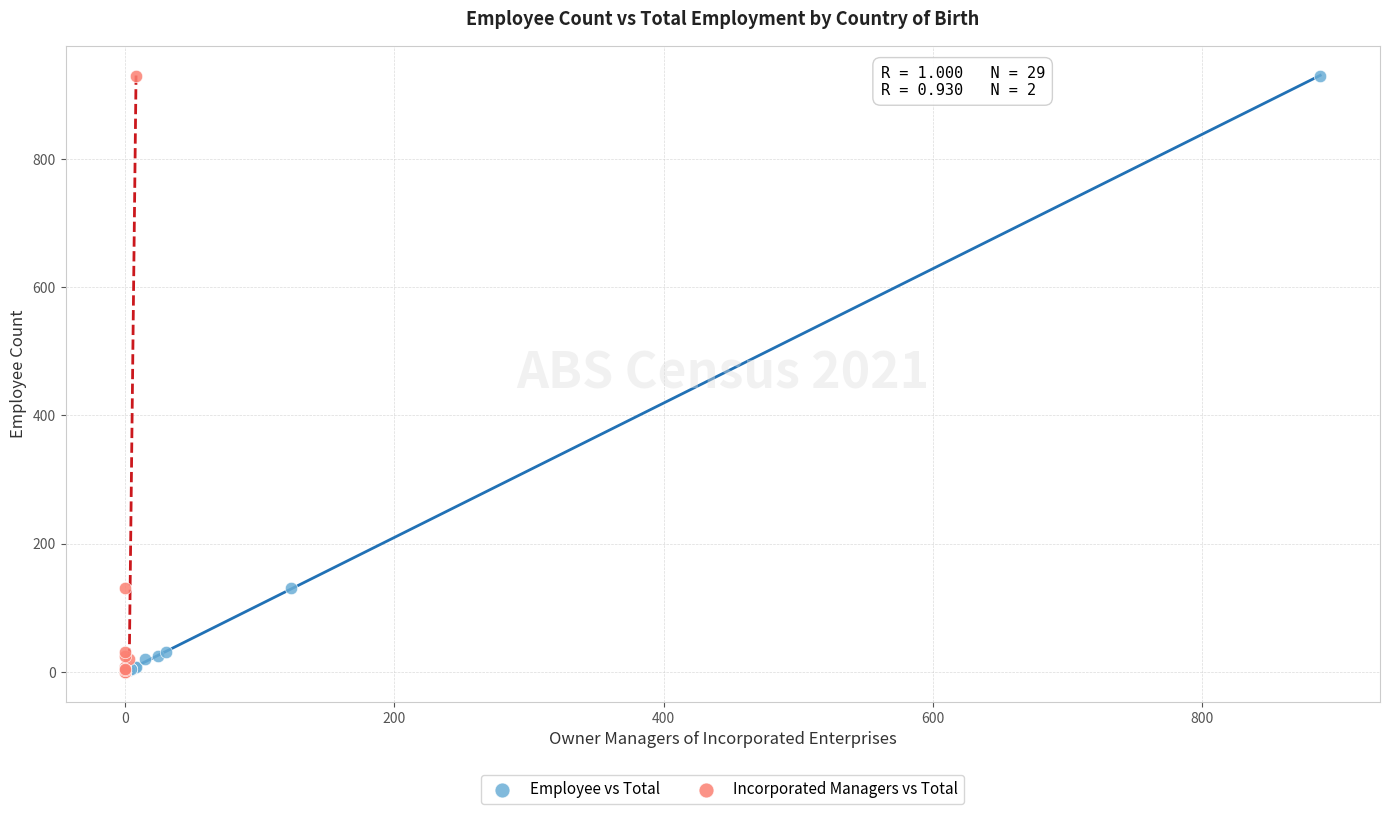

What are all the series names shown in the legend?

Employee vs Total, Incorporated Managers vs Total